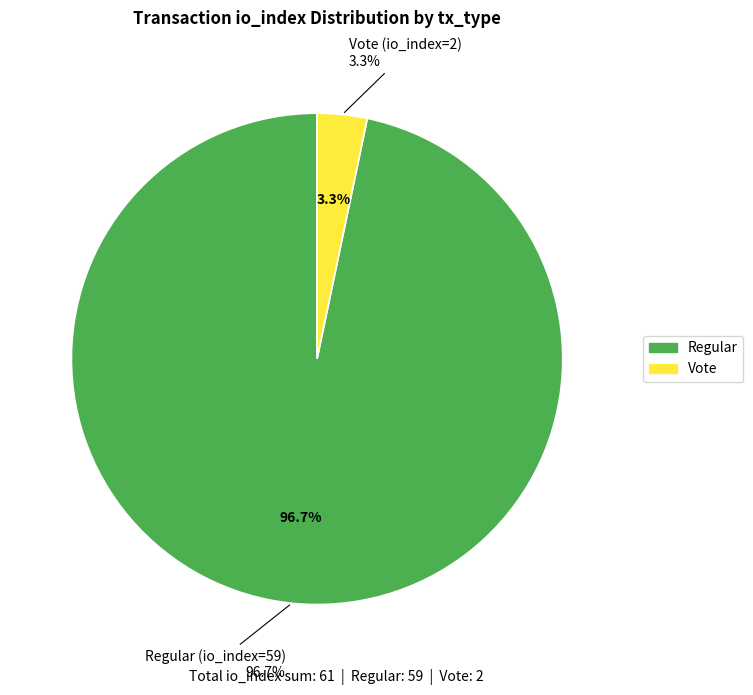

Approximately how many times larger is the value at Regular (io_index=59) compared to Vote (io_index=2)?

29.5